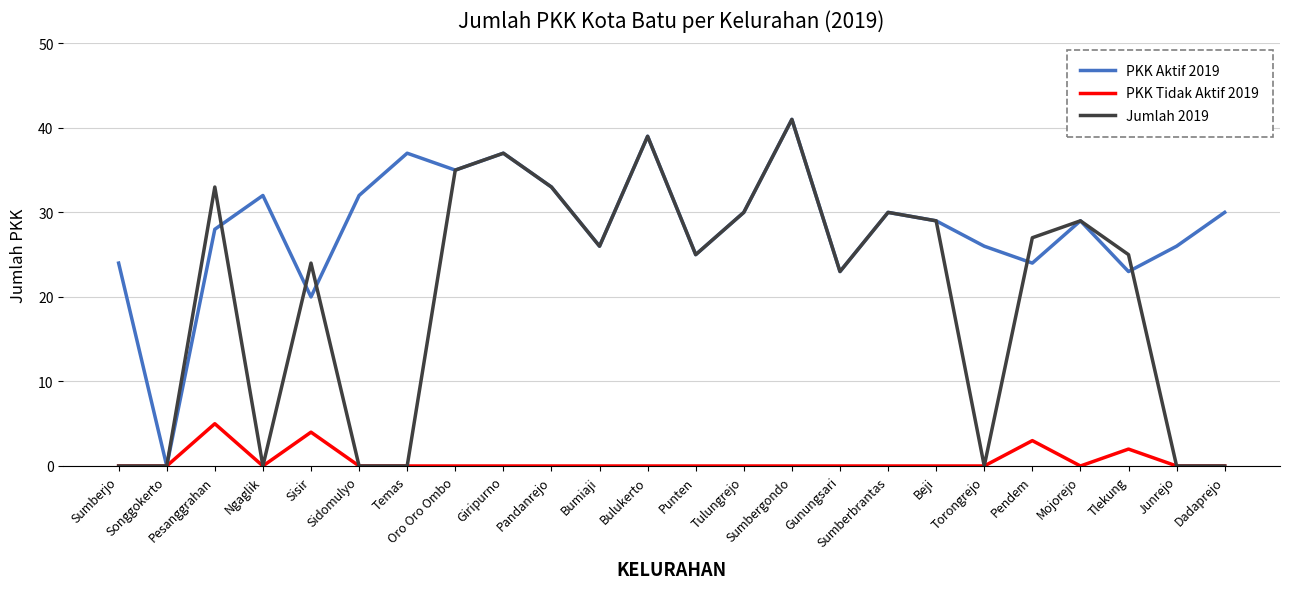

Reading left to right, transcribe all the data shown in this chart.

PKK Aktif 2019: 24	0	28	32	20	32	37	35	37	33	26	39	25	30	41	23	30	29	26	24	29	23	26	30
PKK Tidak Aktif 2019: 0	0	5	0	4	0	0	0	0	0	0	0	0	0	0	0	0	0	0	3	0	2	0	0
Jumlah 2019: 0	0	33	0	24	0	0	35	37	33	26	39	25	30	41	23	30	29	0	27	29	25	0	0